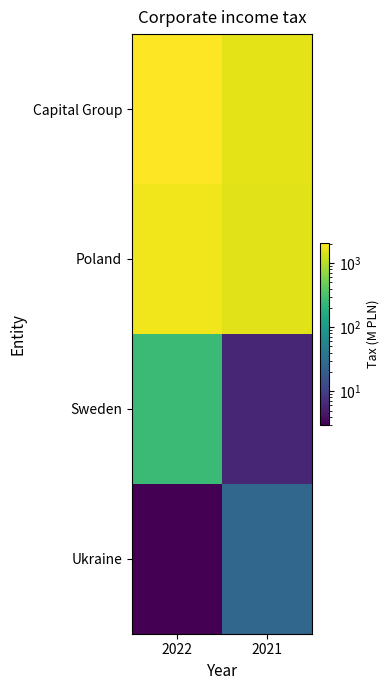

Reading left to right, extract all data points from this chart.

Capital Group: 2022=2053	2021=1558
Poland: 2022=1791	2021=1526
Sweden: 2022=259	2021=6
Ukraine: 2022=3	2021=26